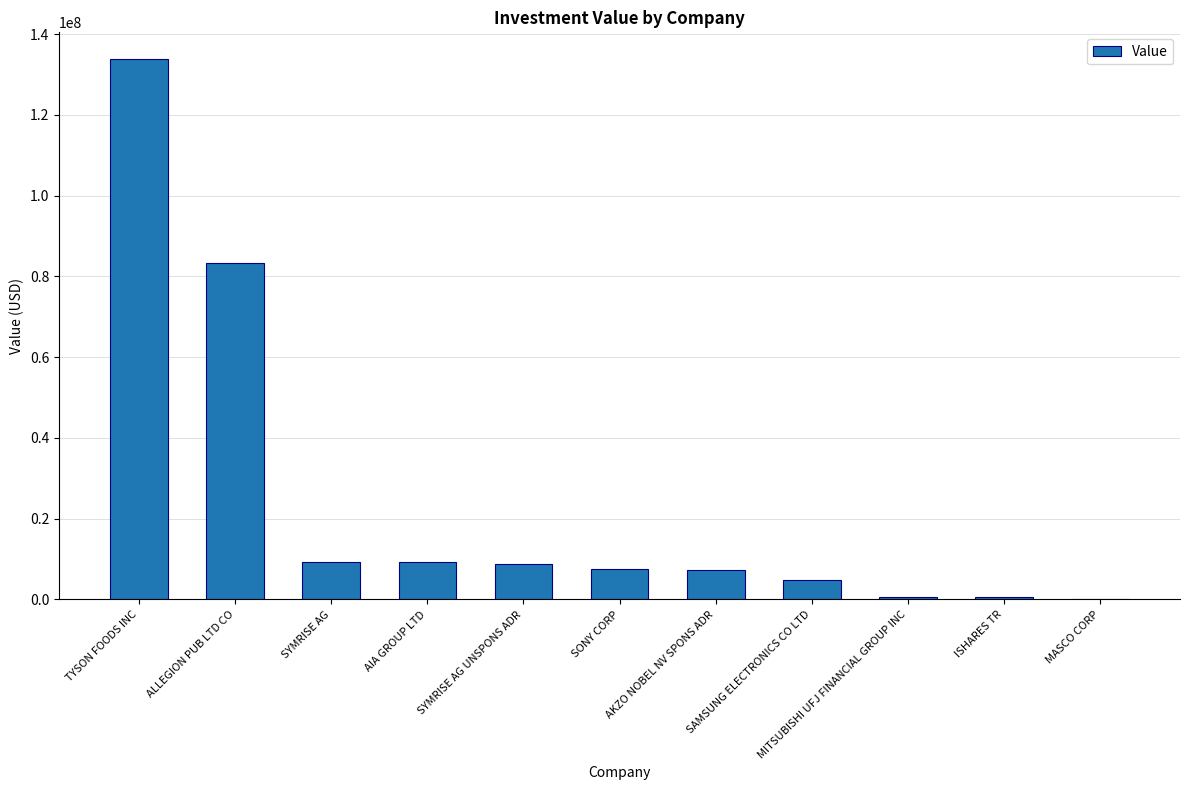

Where is the data nearest to the value 66988500?

ALLEGION PUB LTD CO